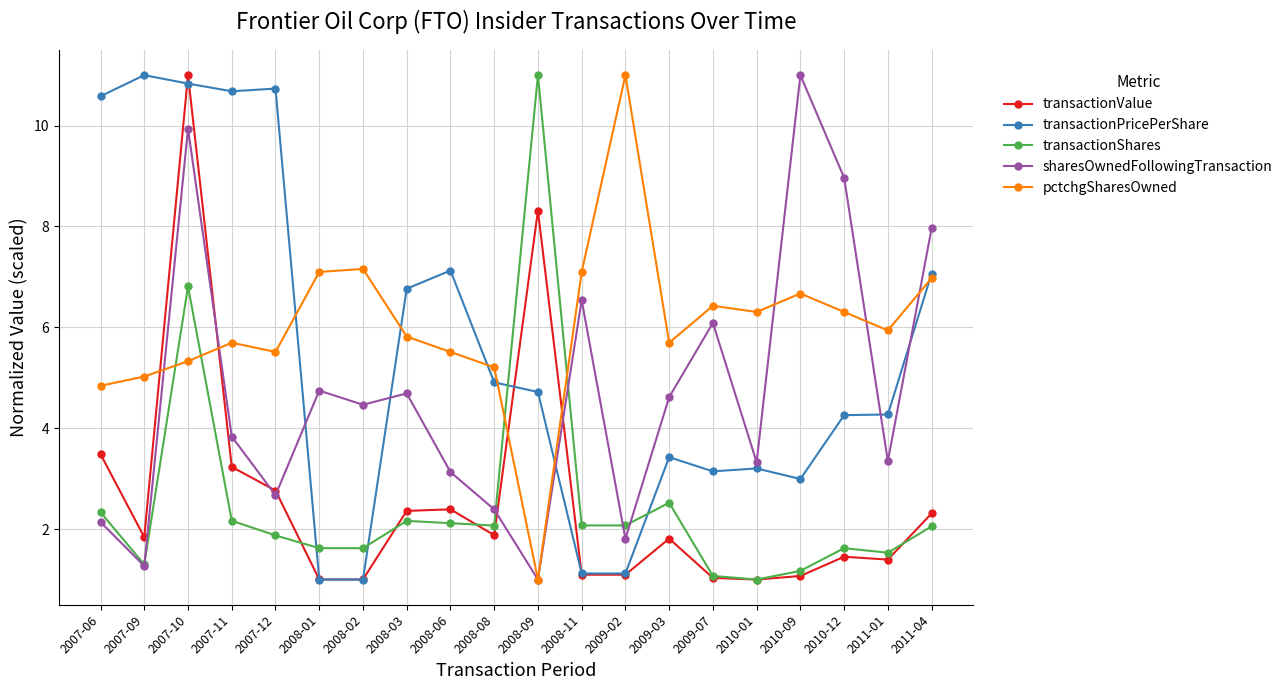

Is it true that sharesOwnedFollowingTransaction equals 3.3 at 2011-01?

True